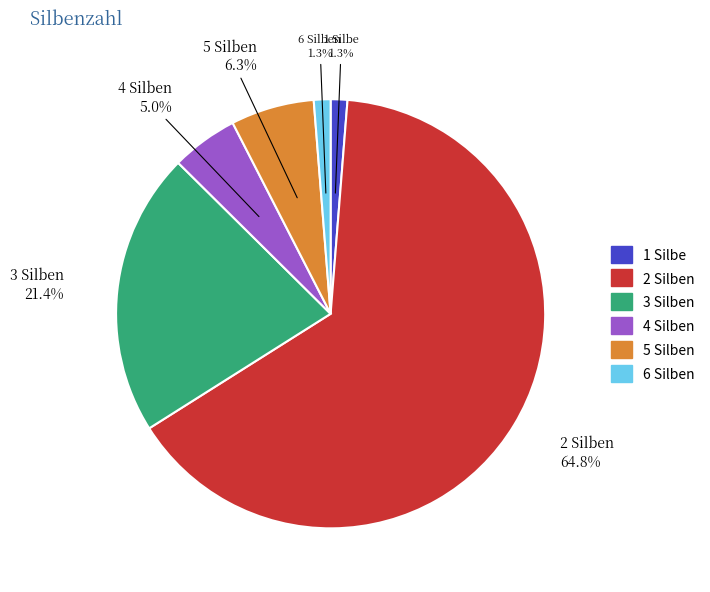

Count the number of slices in the pie.

6